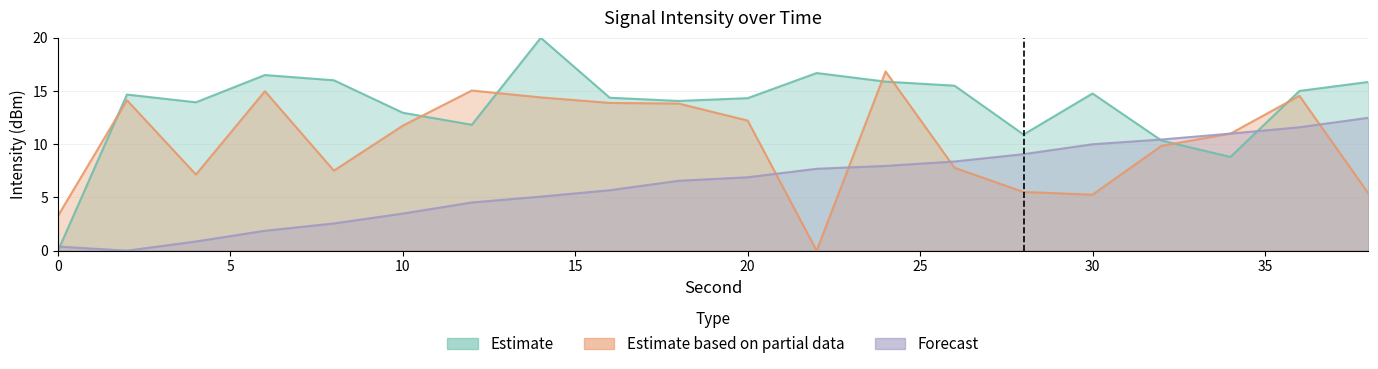

What is the spread (max minus min) of values at 34?

2.2